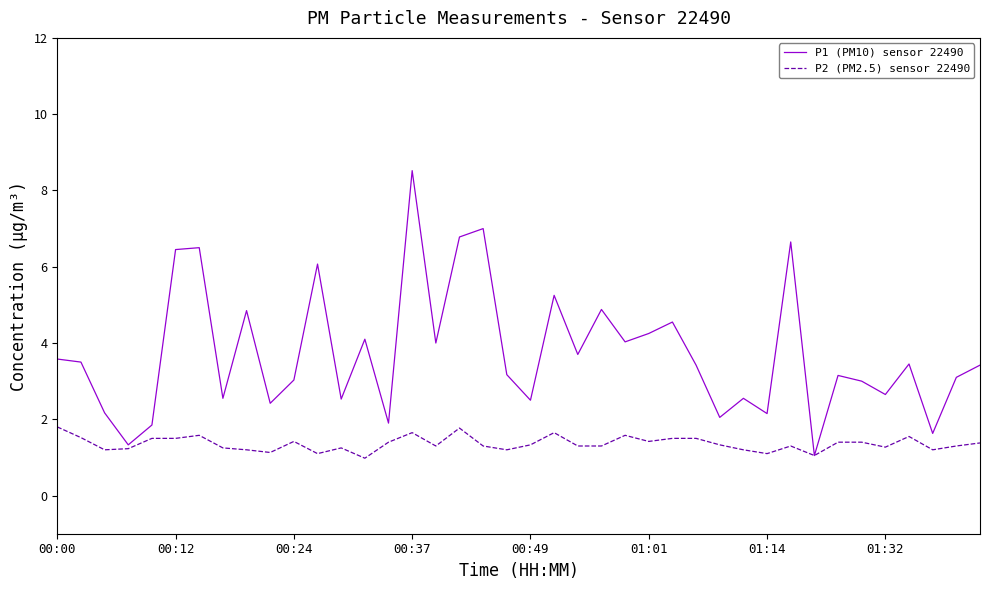

Which series has the widest spread of values?

P1 (PM10) sensor 22490